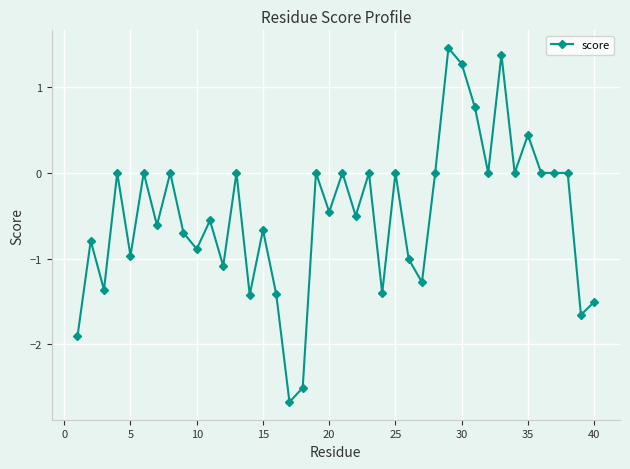

What is the minimum value shown in the chart?

-2.7